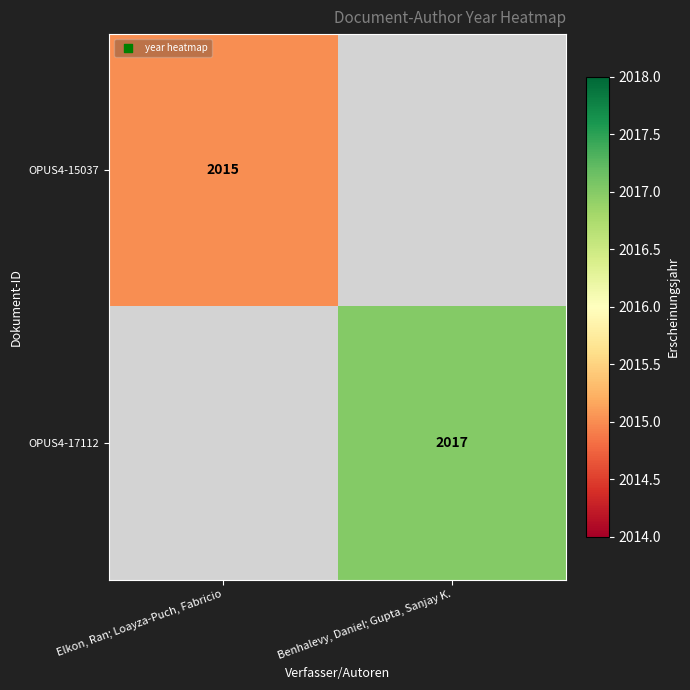

True or false: OPUS4-17112 has a value of 2017 at Benhalevy, Daniel; Gupta, Sanjay K..

True